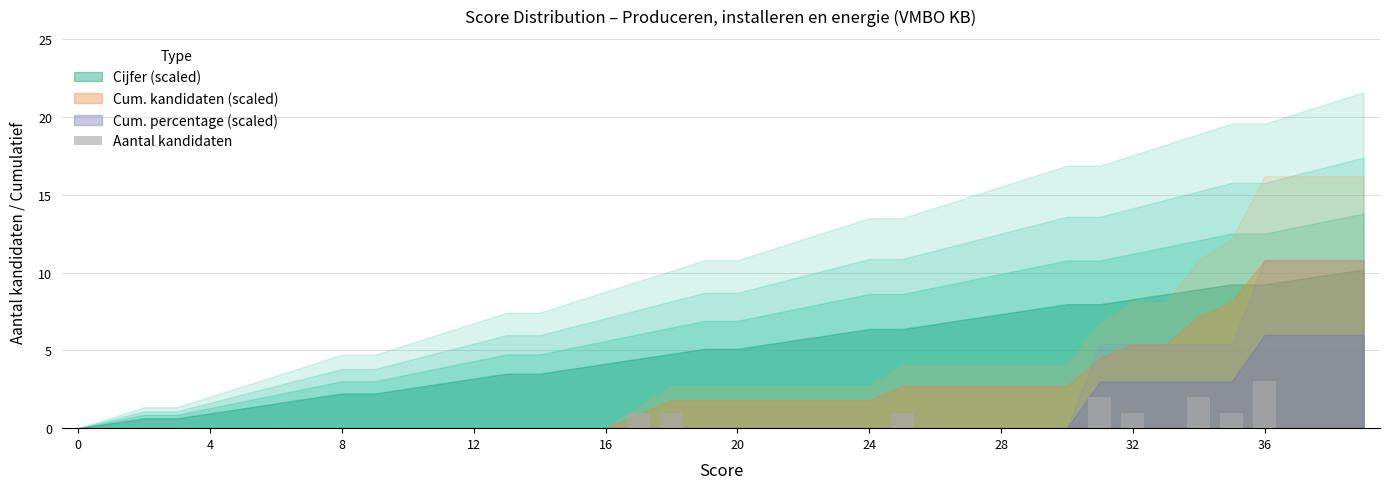

What is the maximum value shown in the chart?

3